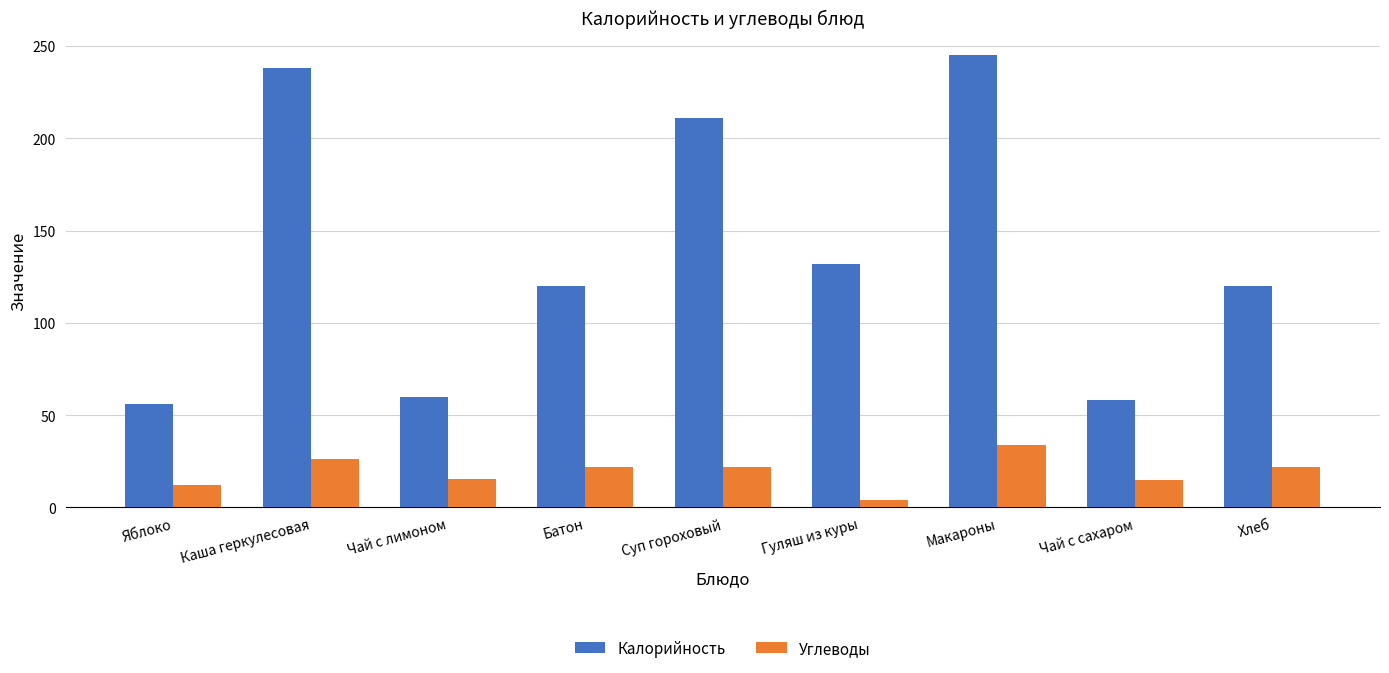

Rank the series by their average value, from lowest to highest.

Углеводы, Калорийность